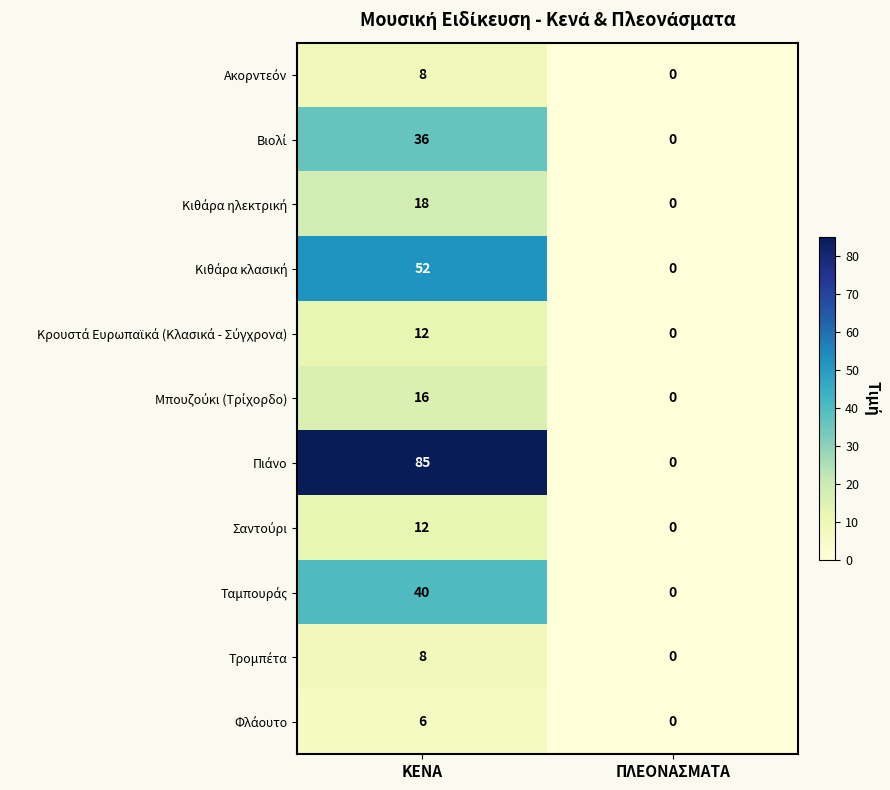

What is the total value across all series at ΚΕΝΑ?

293